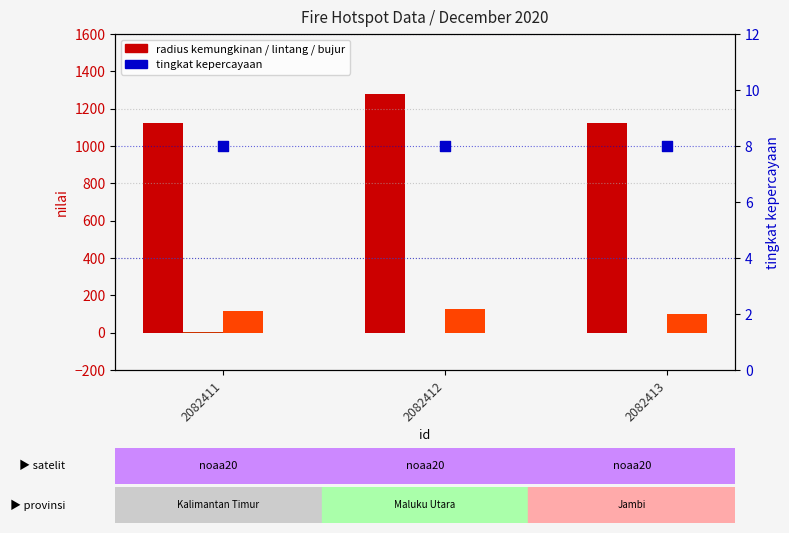

At how many categories does at least one series exceed 1201?

1